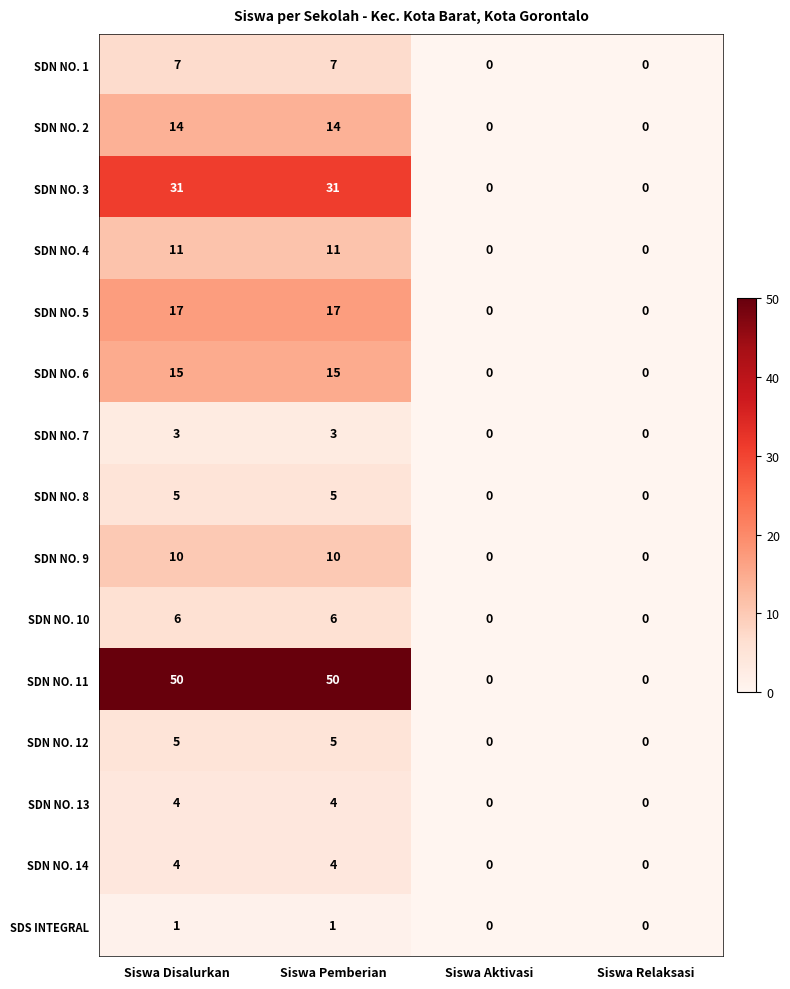

Which series has the largest total across all categories?

SDN NO. 11